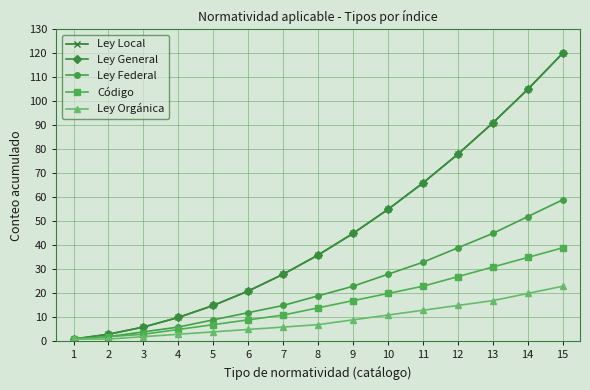

Does the chart have visible grid lines?

Yes